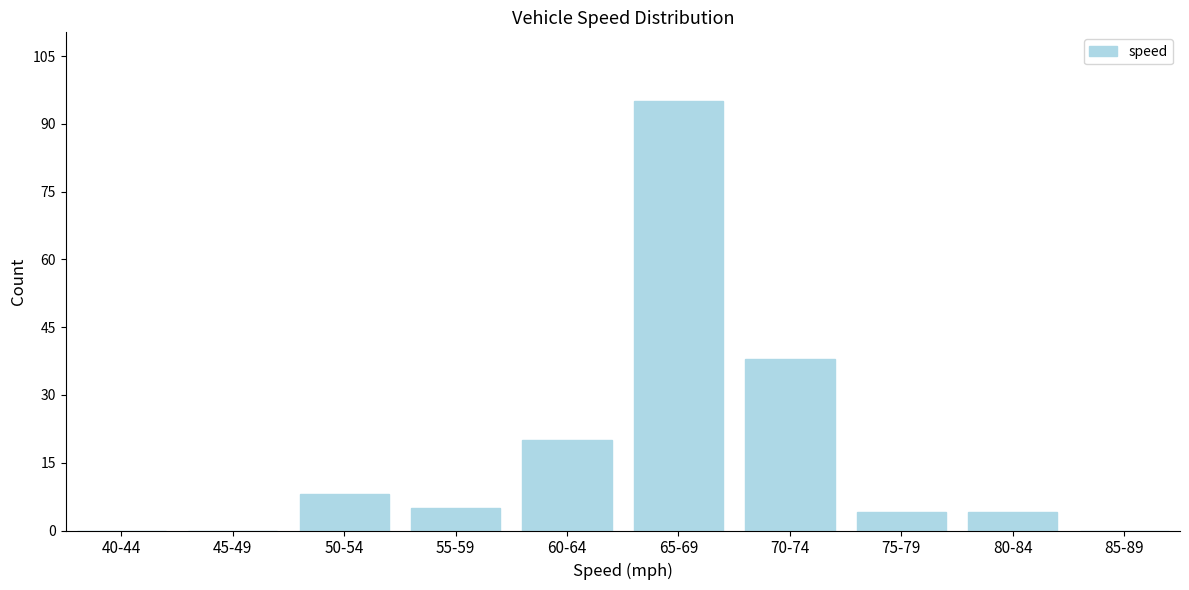

Reading right to left, what are all the values shown in this chart?

85-89=0	80-84=4	75-79=4	70-74=38	65-69=95	60-64=20	55-59=5	50-54=8	45-49=0	40-44=0